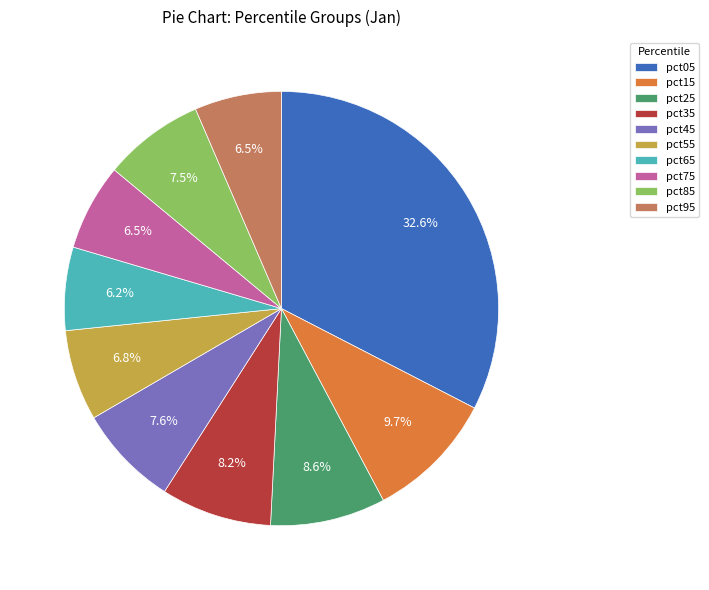

Which category has the biggest portion of the pie?

pct05